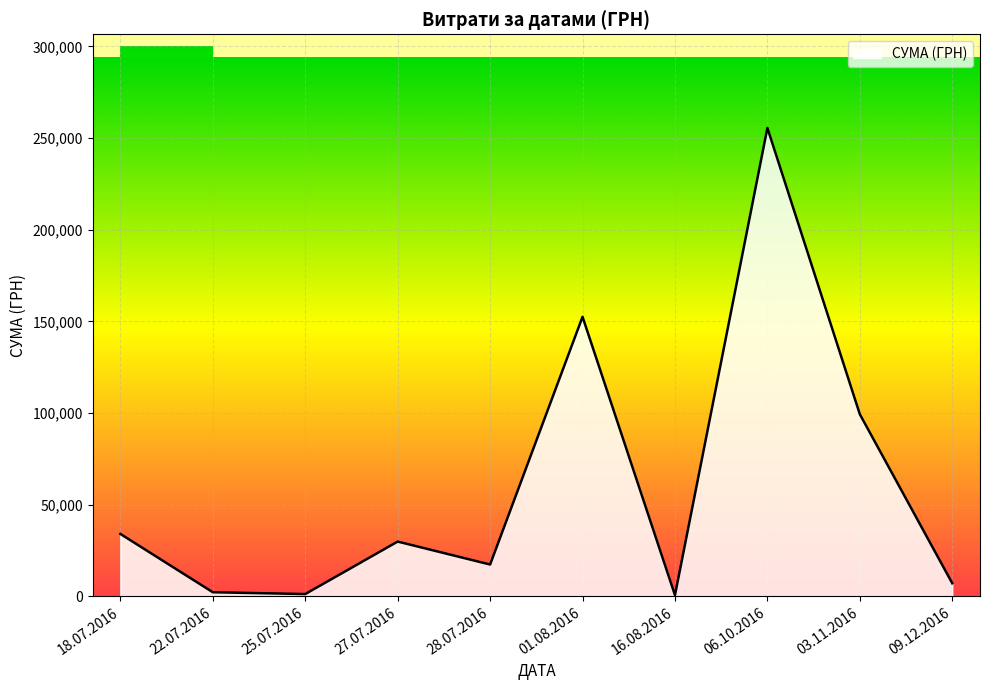

What is the difference between the values at 18.07.2016 and 09.12.2016?

26929.0